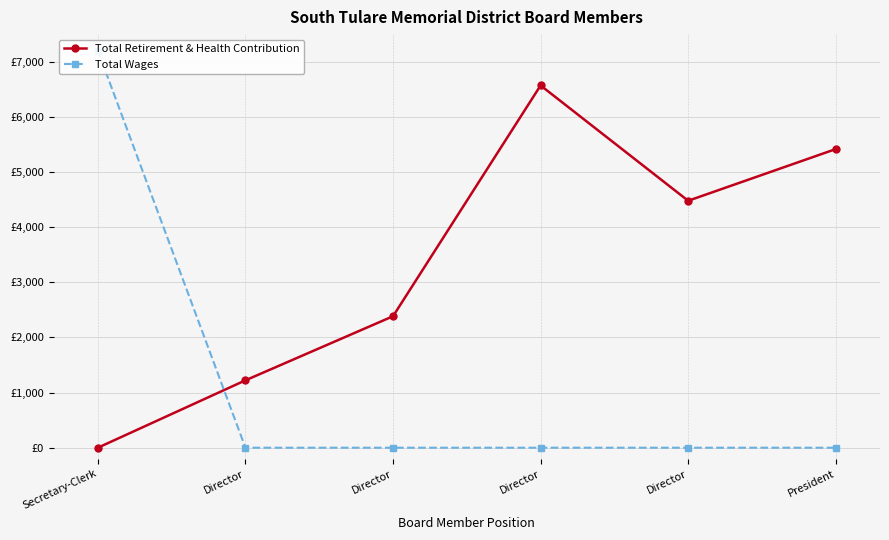

At which label does Total Wages reach its peak?

Secretary-Clerk